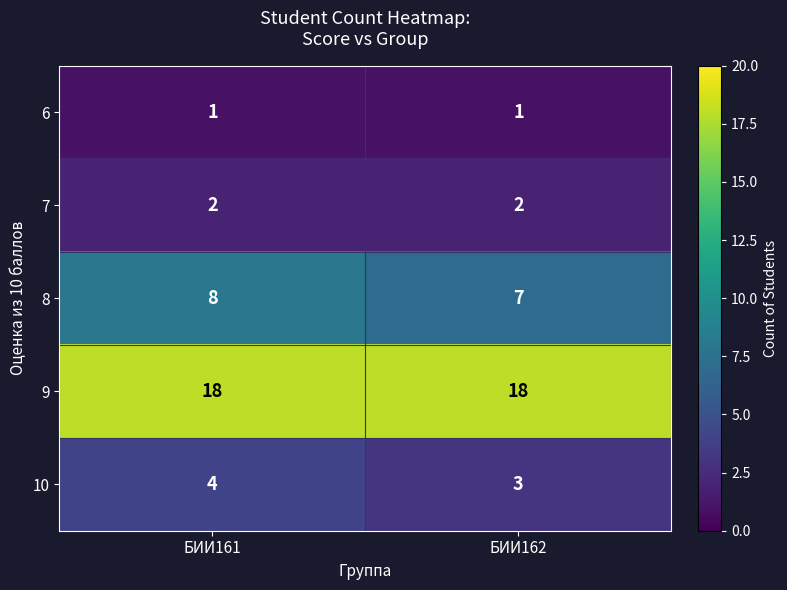

What is the smallest value displayed?

1